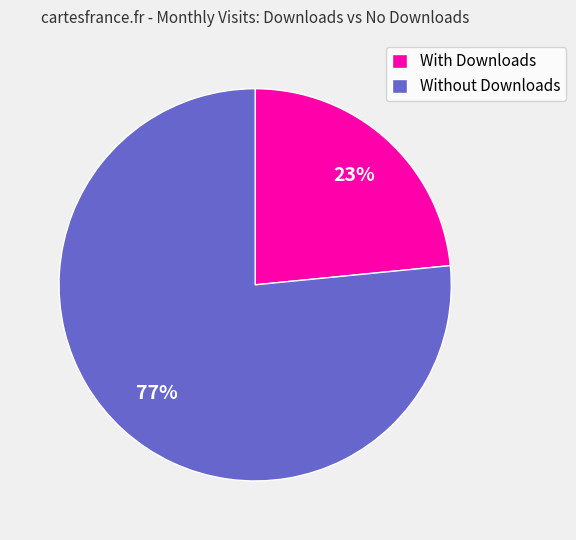

How many segments does this pie chart have?

2